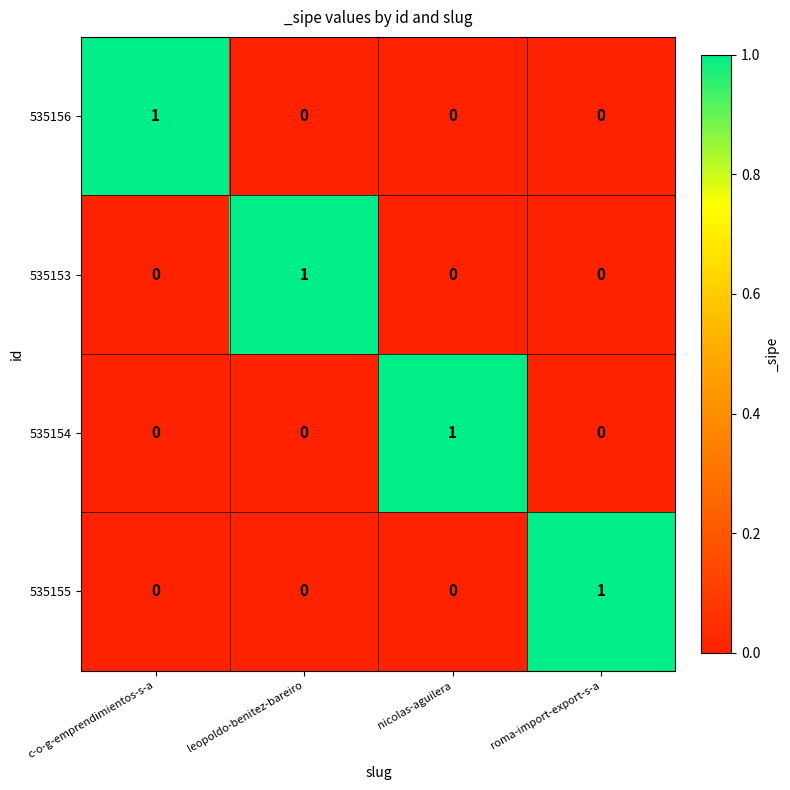

How many data points in 535153 are above 0?

1